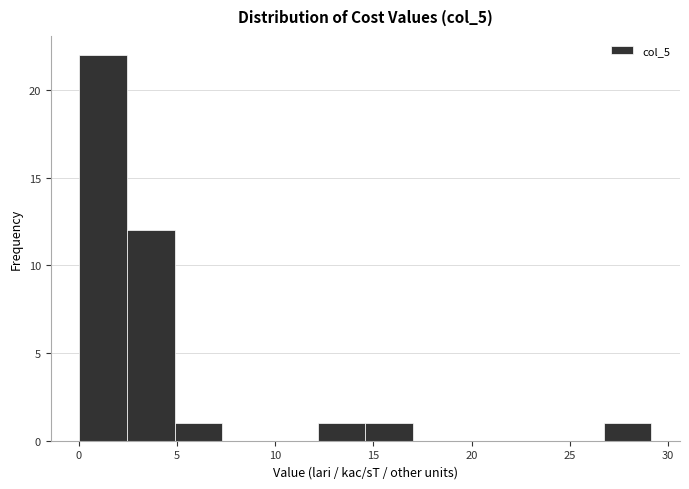

Reading left to right, transcribe this chart: for each bar, give the range it covers on the x-axis and its height. Neither the bar edges nor the heights are printed on the chart, so give them approximately, as read against the axes.

0.0 to 2.5: 22
2.5 to 5.0: 12
5.0 to 7.5: 1
7.5 to 9.5: 0
9.5 to 12.0: 0
12.0 to 14.5: 1
14.5 to 17.0: 1
17.0 to 19.5: 0
19.5 to 22.0: 0
22.0 to 24.5: 0
24.5 to 26.5: 0
26.5 to 29.0: 1